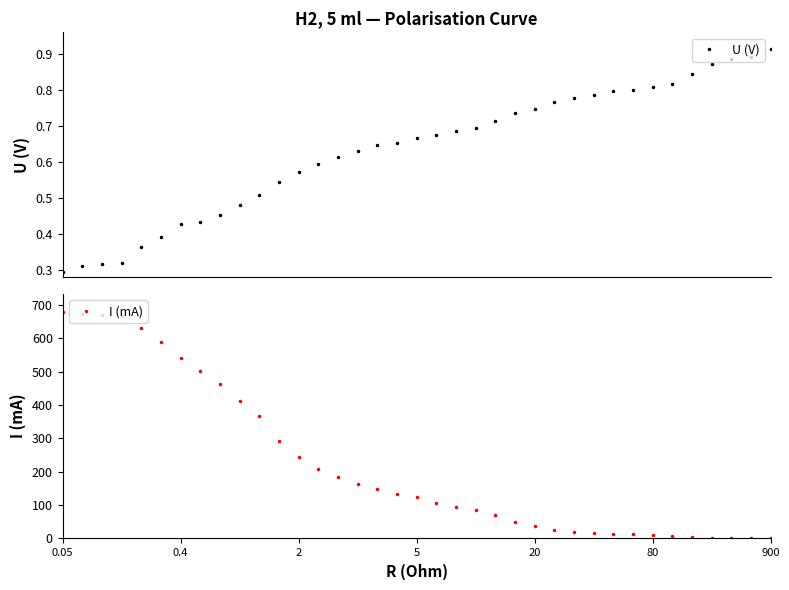

True or false: U (V) has more than 1 interior local peaks.

False